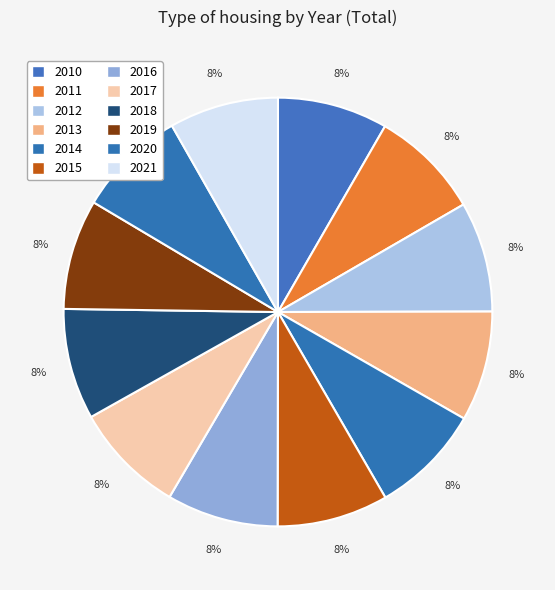

Which slice is the largest?

2017